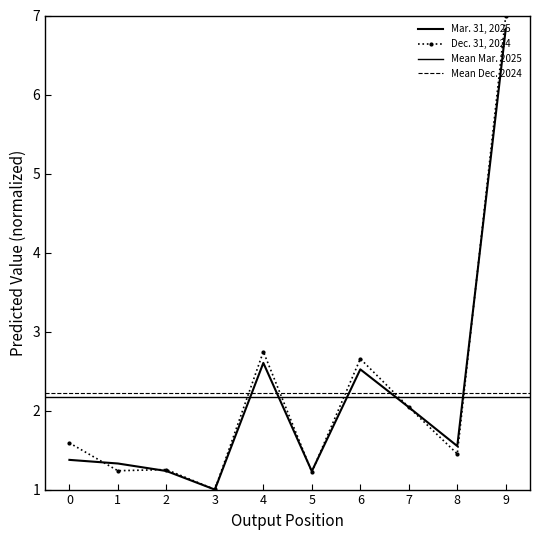

What is the minimum value shown in the chart?

1.0